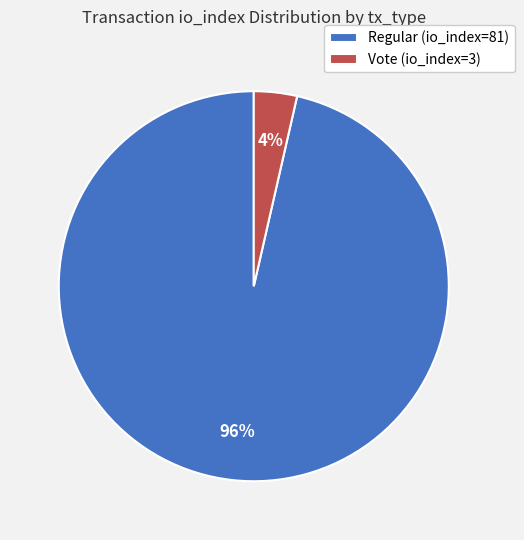

How many segments does this pie chart have?

2